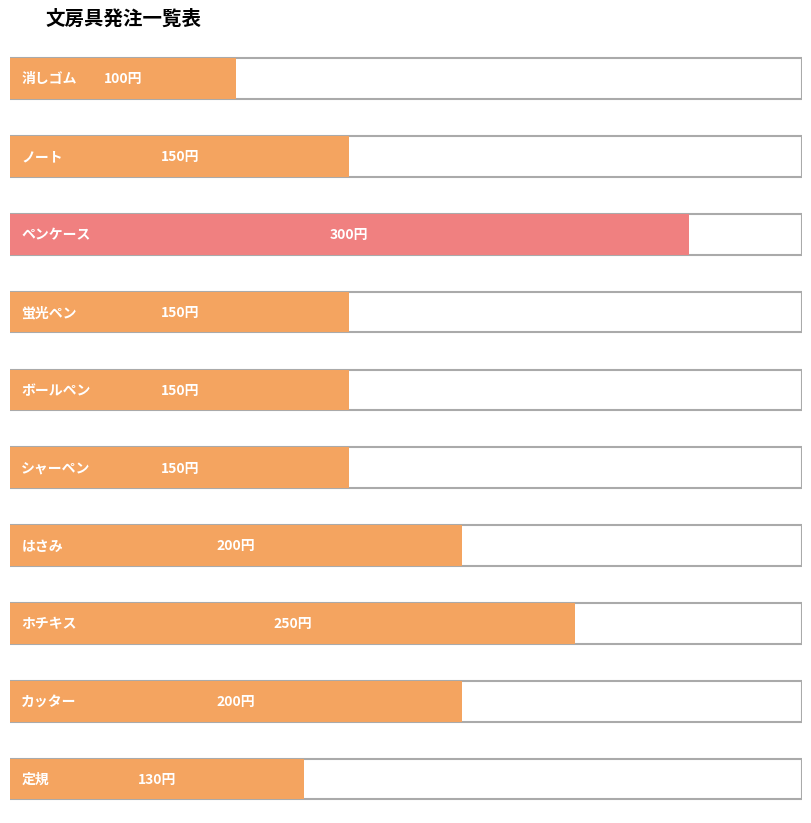

Reading right to left, what are all the values shown in this chart?

130	200	250	200	150	150	150	300	150	100